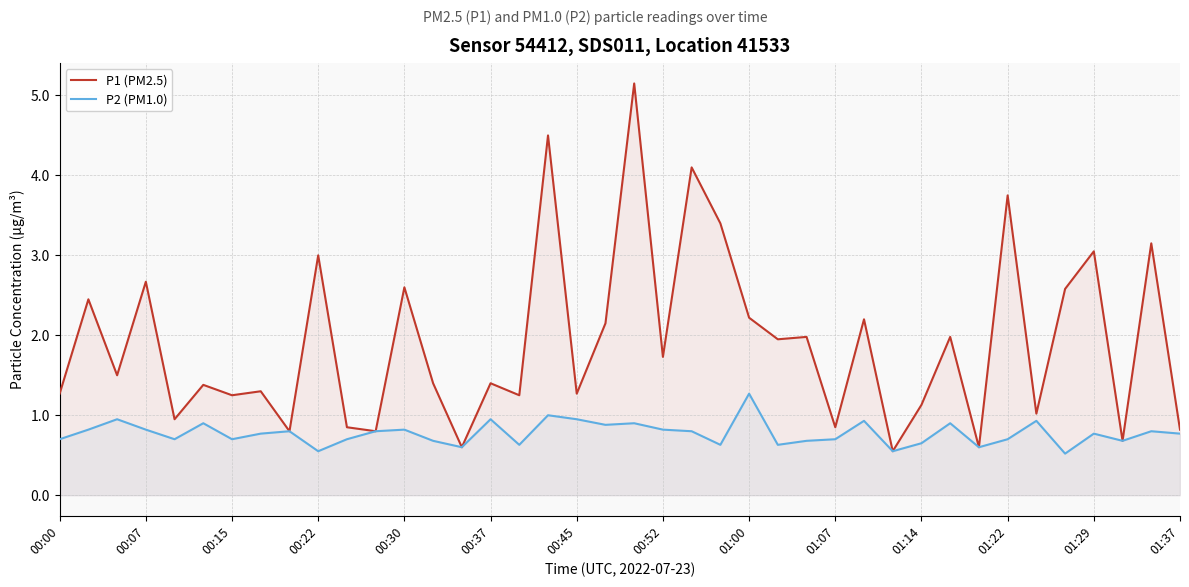

True or false: P1 (PM2.5) and P2 (PM1.0) intersect in this chart.

False